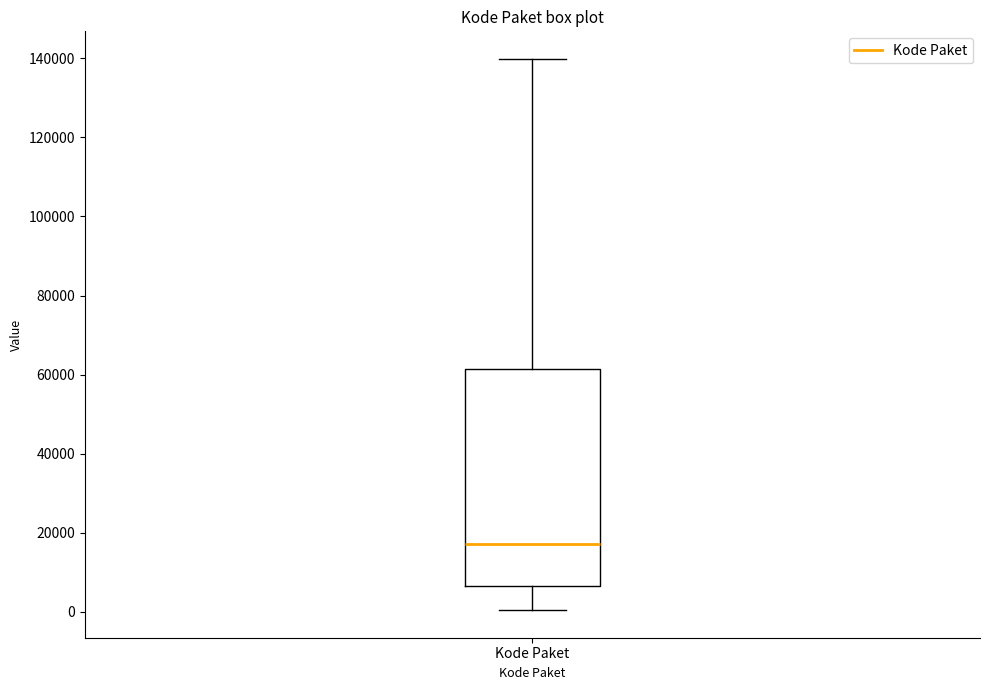

Where does the upper whisker of the box for Kode Paket end on the y-axis? The values are not printed on the chart, so give them approximately, as read against the axis.

140000